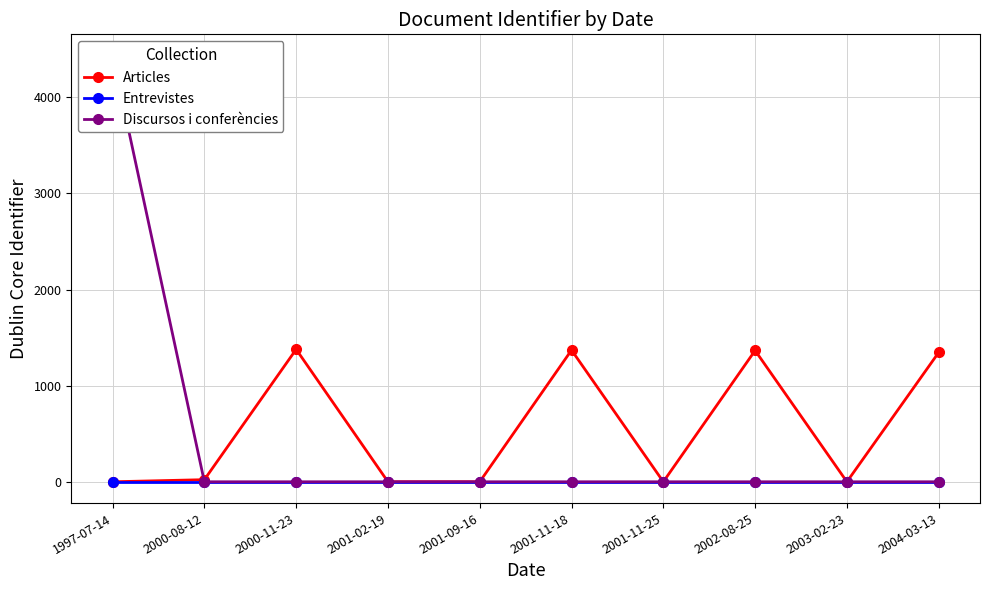

What is the total value across all series at 1997-07-14?

4434